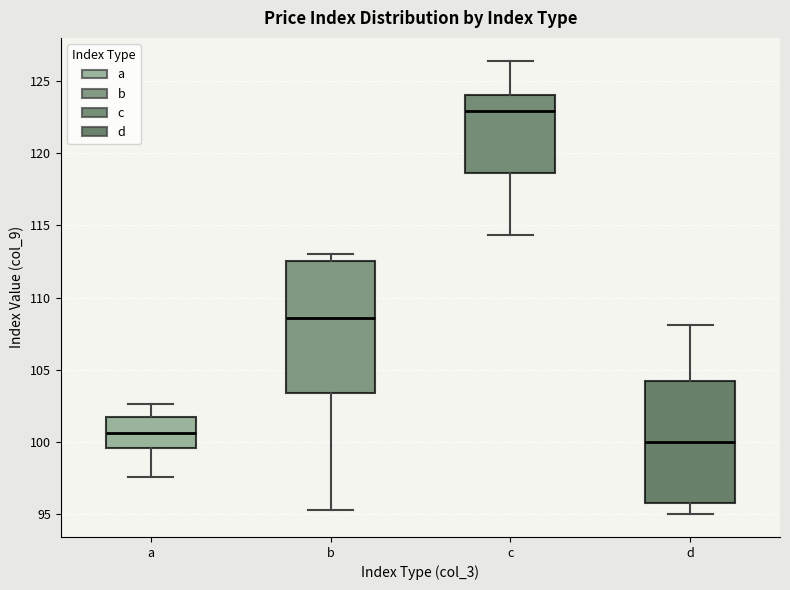

Where is the lower edge of the box for c on the y-axis? The values are not printed on the chart, so give them approximately, as read against the axis.

118.5